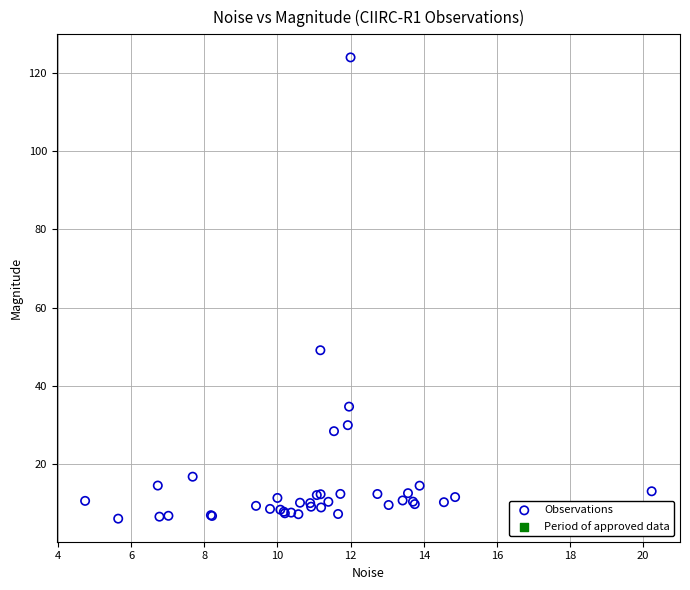

What Y value in the scatter plot is closest to 65?

49.1